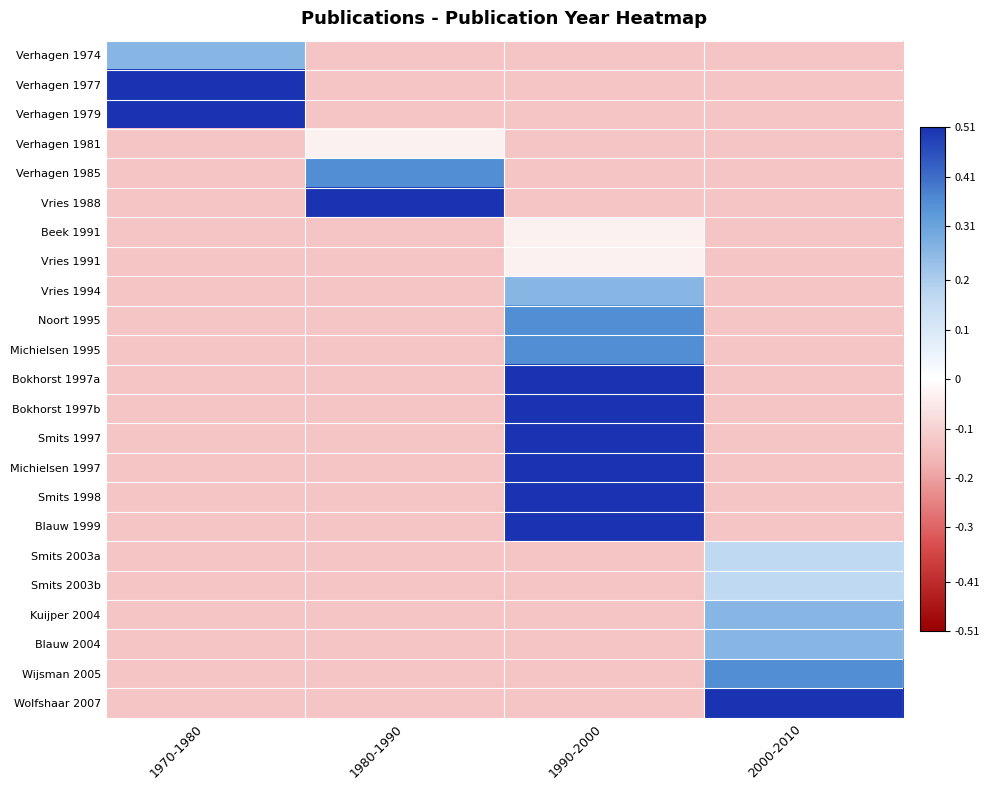

Which label corresponds to the smallest value in the chart?

1980-1990